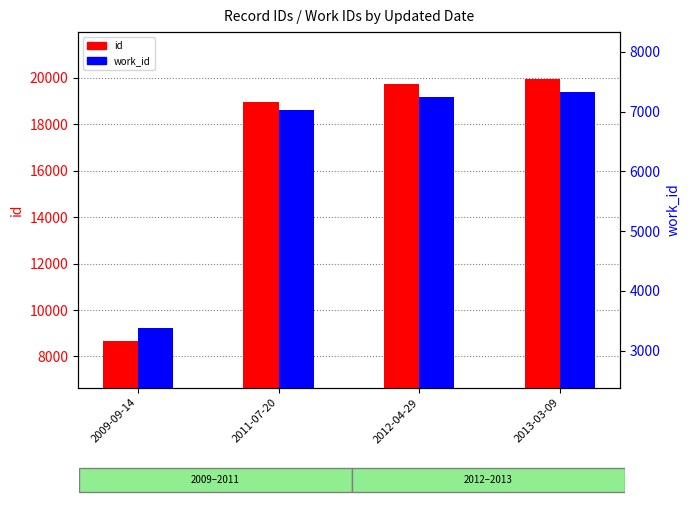

True or false: work_id has a value of 7024 at 2011-07-20.

True